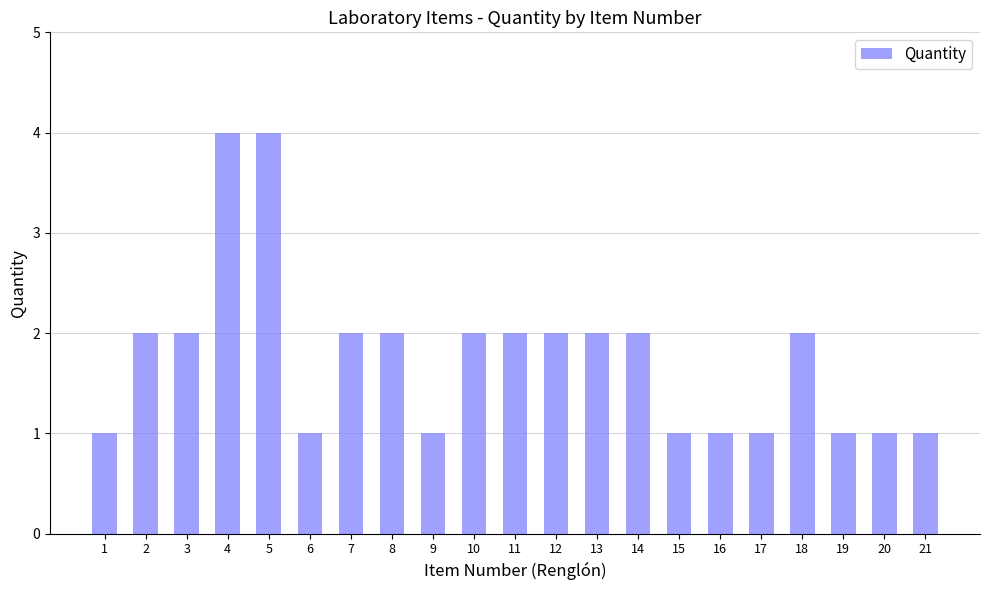

Between 7 and 9, which is larger?

7